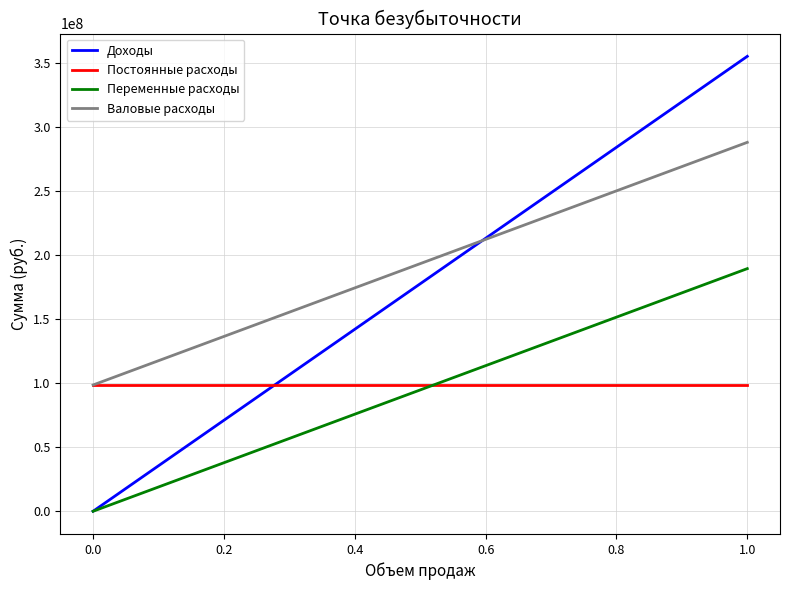

What is the difference between the second highest and minimum values in the Переменные расходы series?

170382960